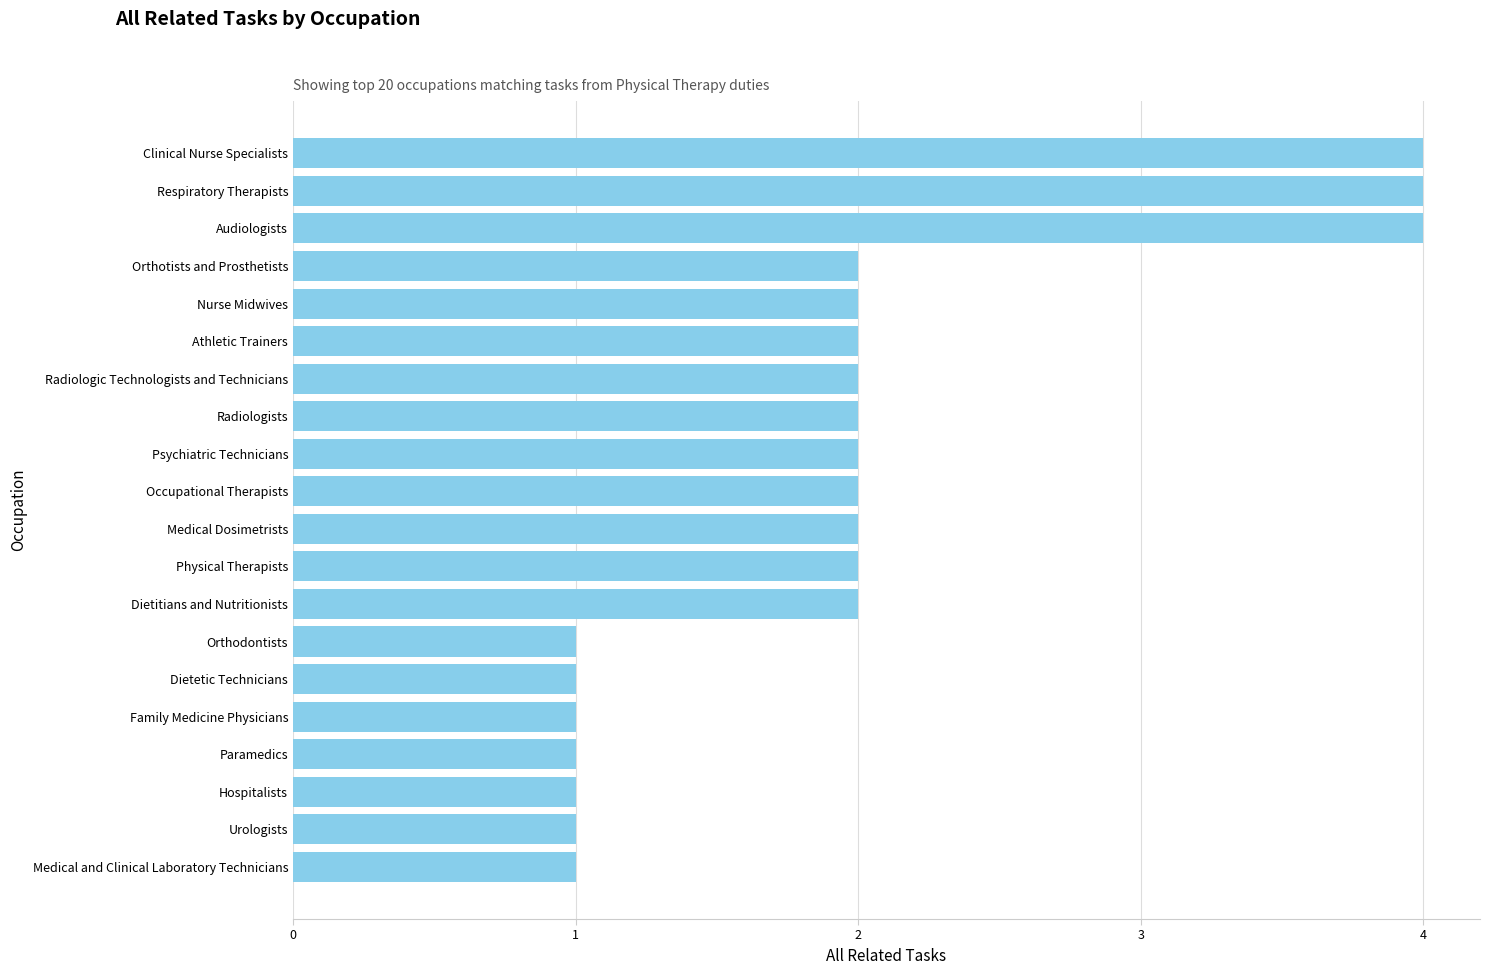

Reading bottom to top, transcribe all the data shown in this chart.

Medical and Clinical Laboratory Technicians=1	Urologists=1	Hospitalists=1	Paramedics=1	Family Medicine Physicians=1	Dietetic Technicians=1	Orthodontists=1	Dietitians and Nutritionists=2	Physical Therapists=2	Medical Dosimetrists=2	Occupational Therapists=2	Psychiatric Technicians=2	Radiologists=2	Radiologic Technologists and Technicians=2	Athletic Trainers=2	Nurse Midwives=2	Orthotists and Prosthetists=2	Audiologists=4	Respiratory Therapists=4	Clinical Nurse Specialists=4